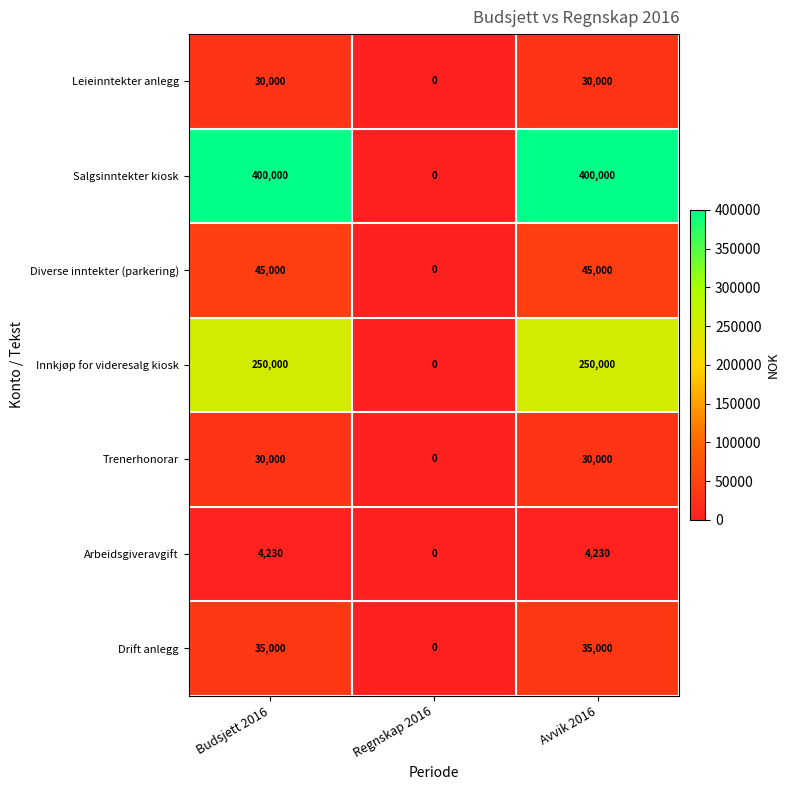

What is the sum of the Diverse inntekter (parkering) values at Budsjett 2016 and Avvik 2016?

90000